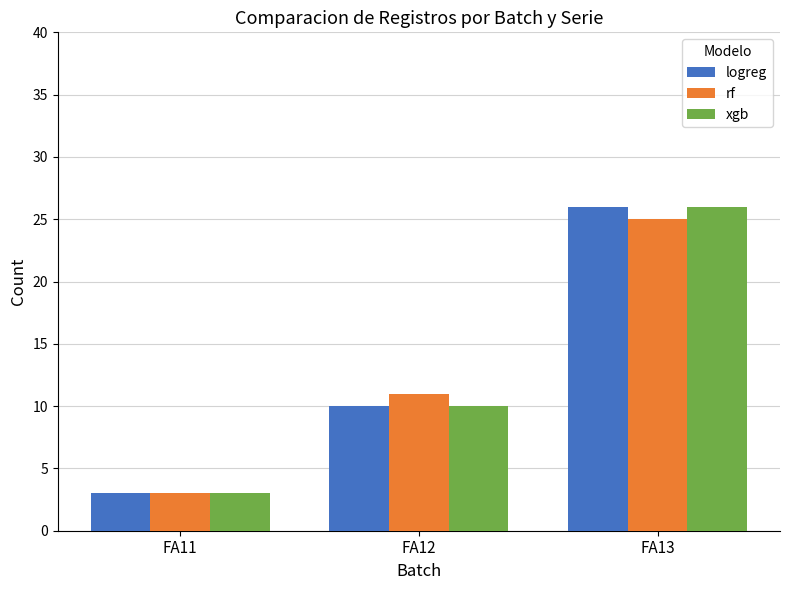

What is the total value across all series at FA11?

9